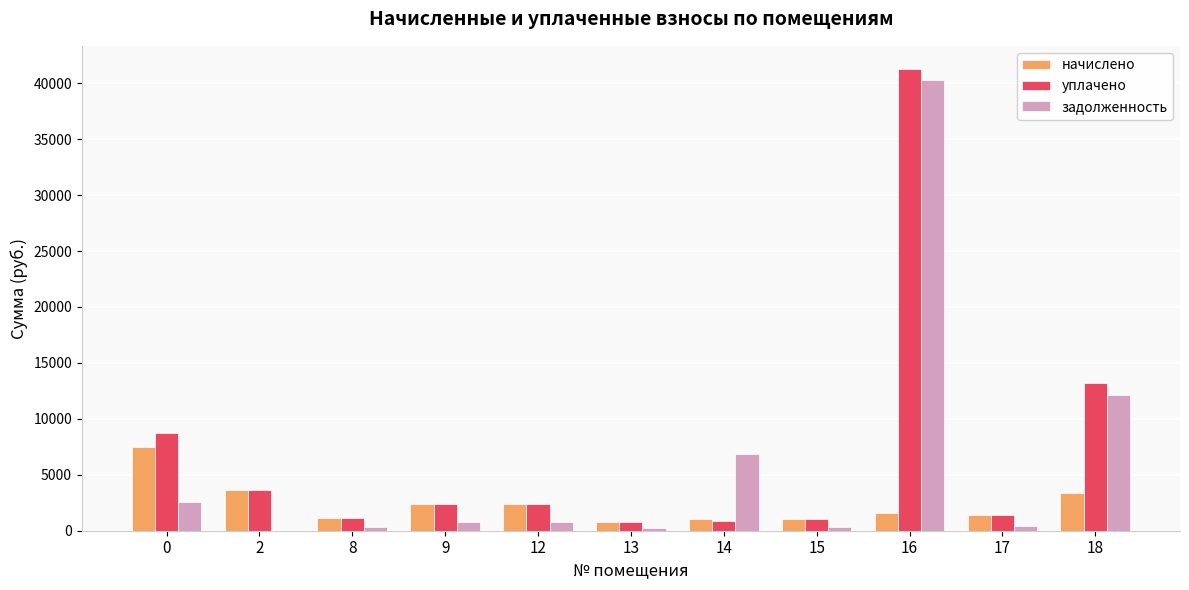

At which category is the sum across all series the highest?

16